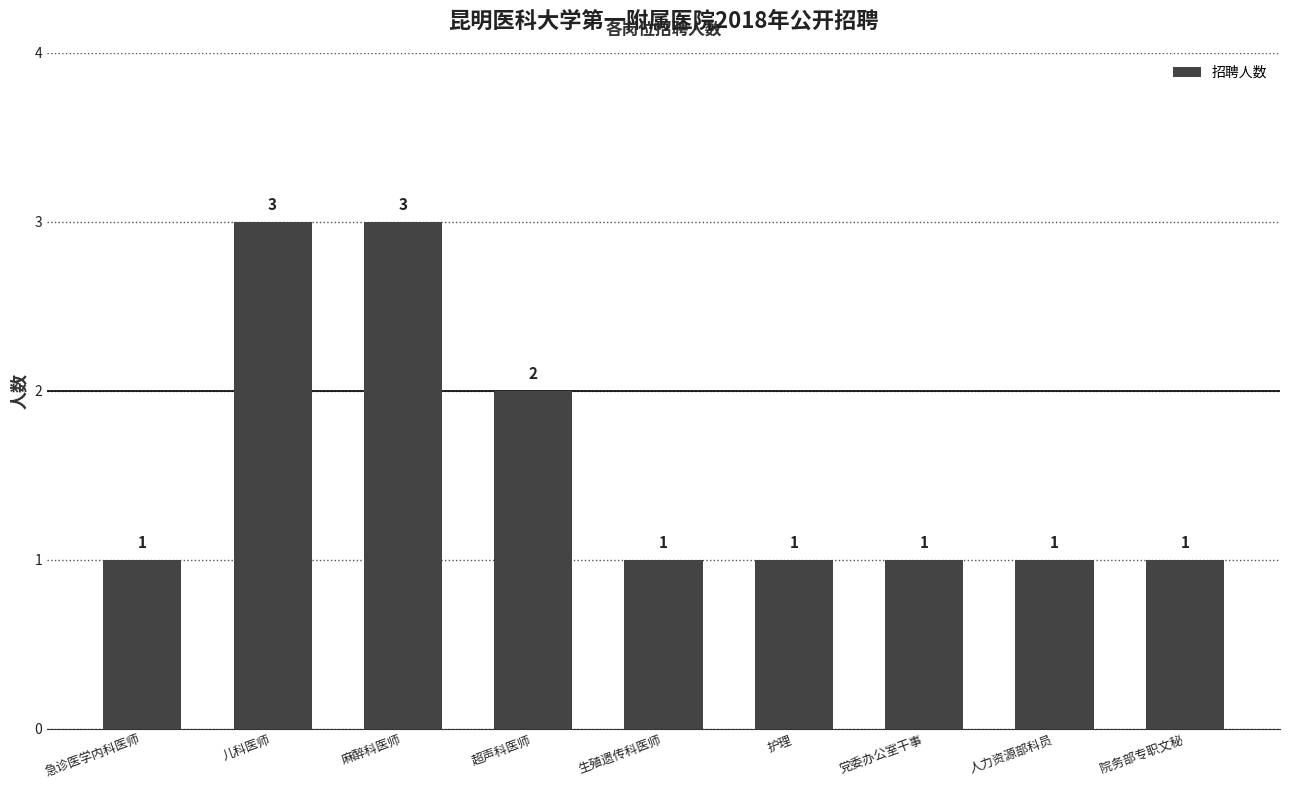

What is the sum of the values at 院务部专职文秘 and 麻醉科医师?

4